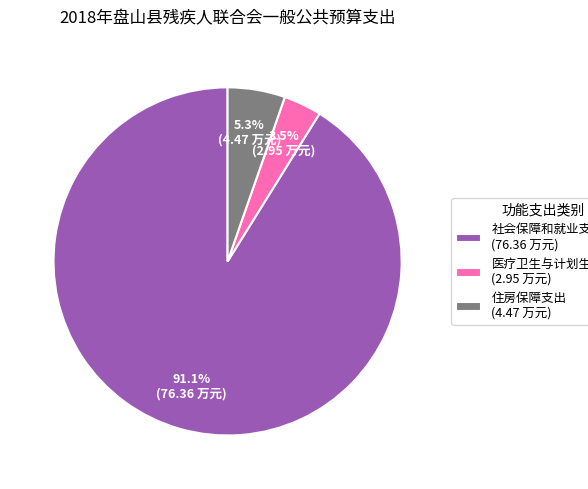

Which has a higher value, 社会保障和就业支出 (76.36 万元) or 医疗卫生与计划生育支出 (2.95 万元)?

社会保障和就业支出 (76.36 万元)